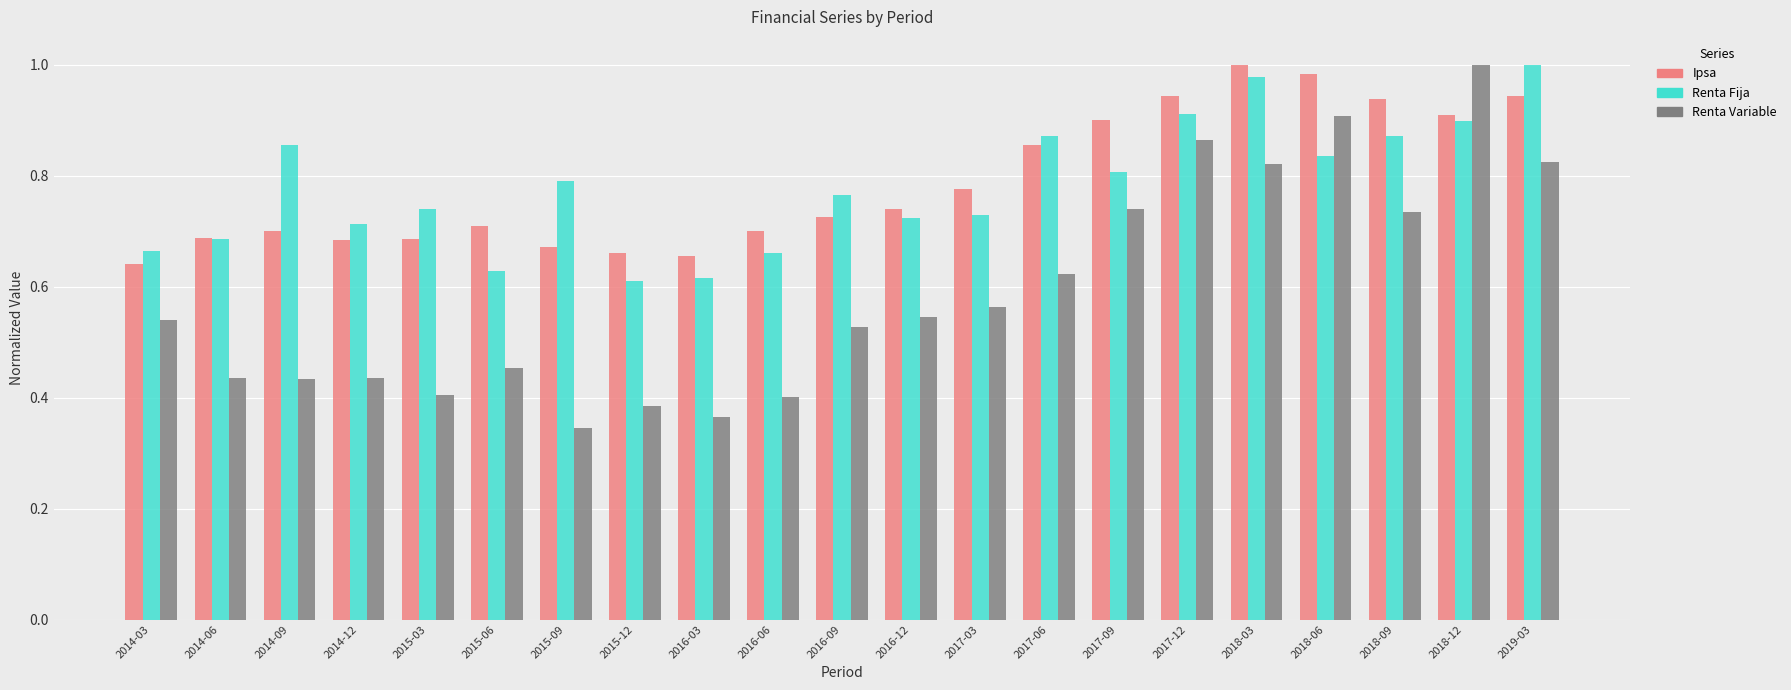

Which series has the largest range (max minus min)?

Renta Variable